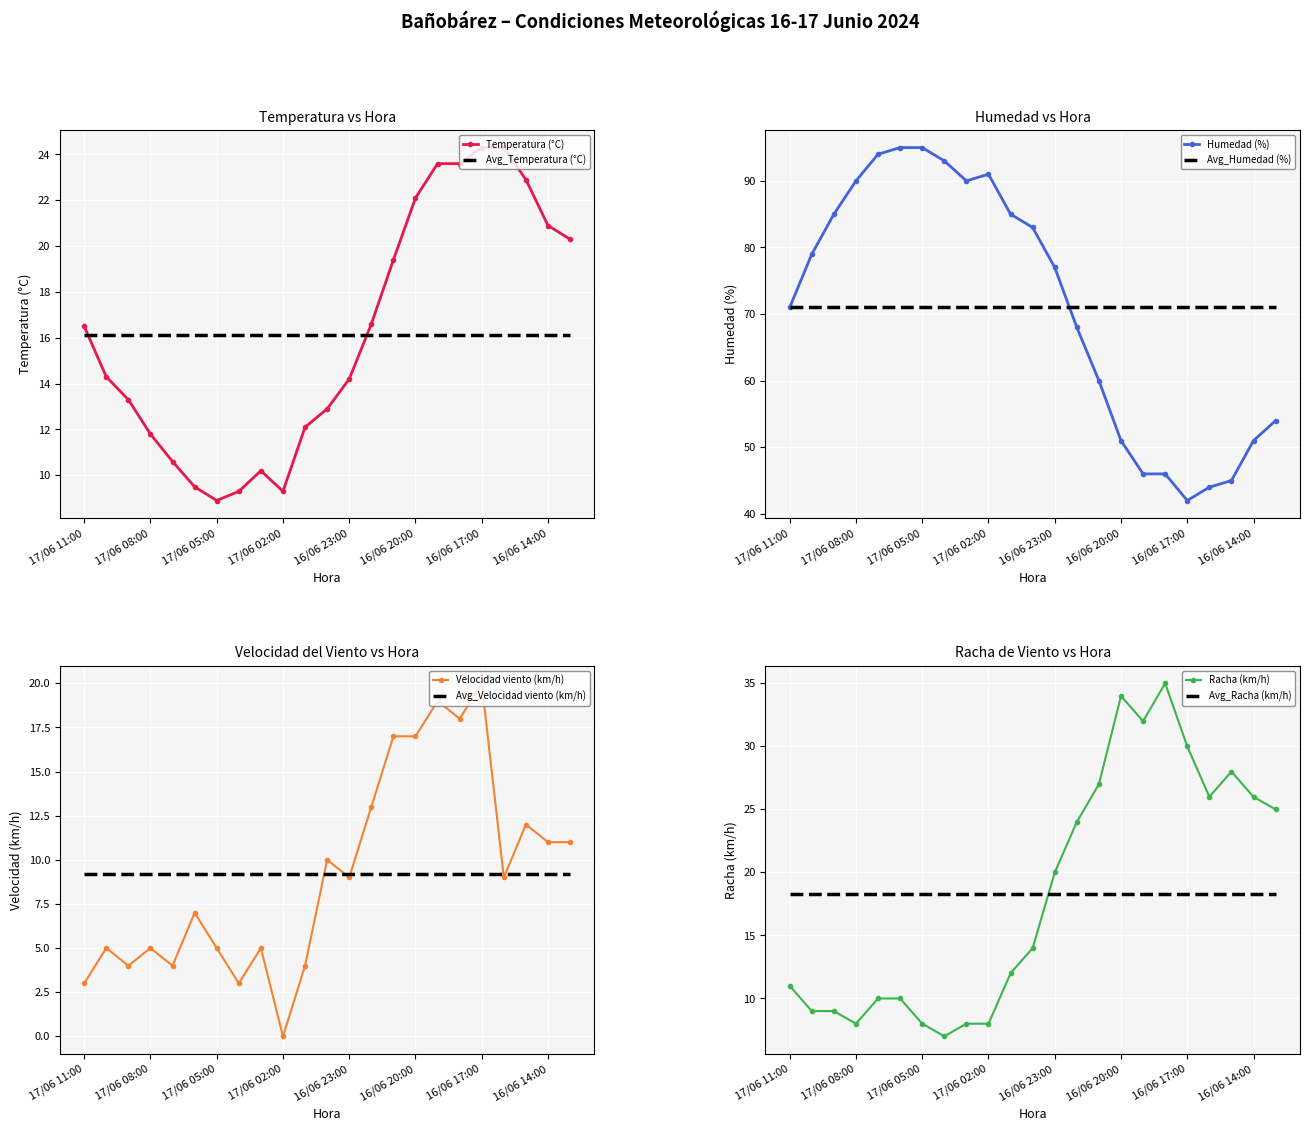

What is the value of the Racha (km/h) point at the 1st from the left?

11.0